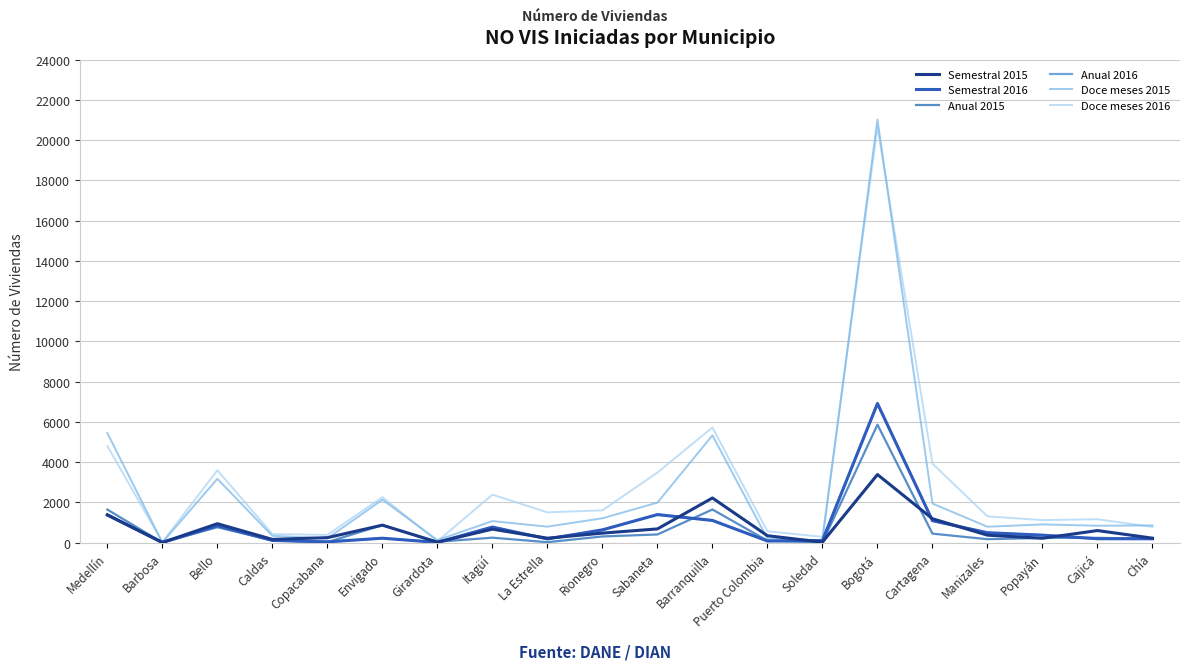

Does the chart have visible grid lines?

Yes